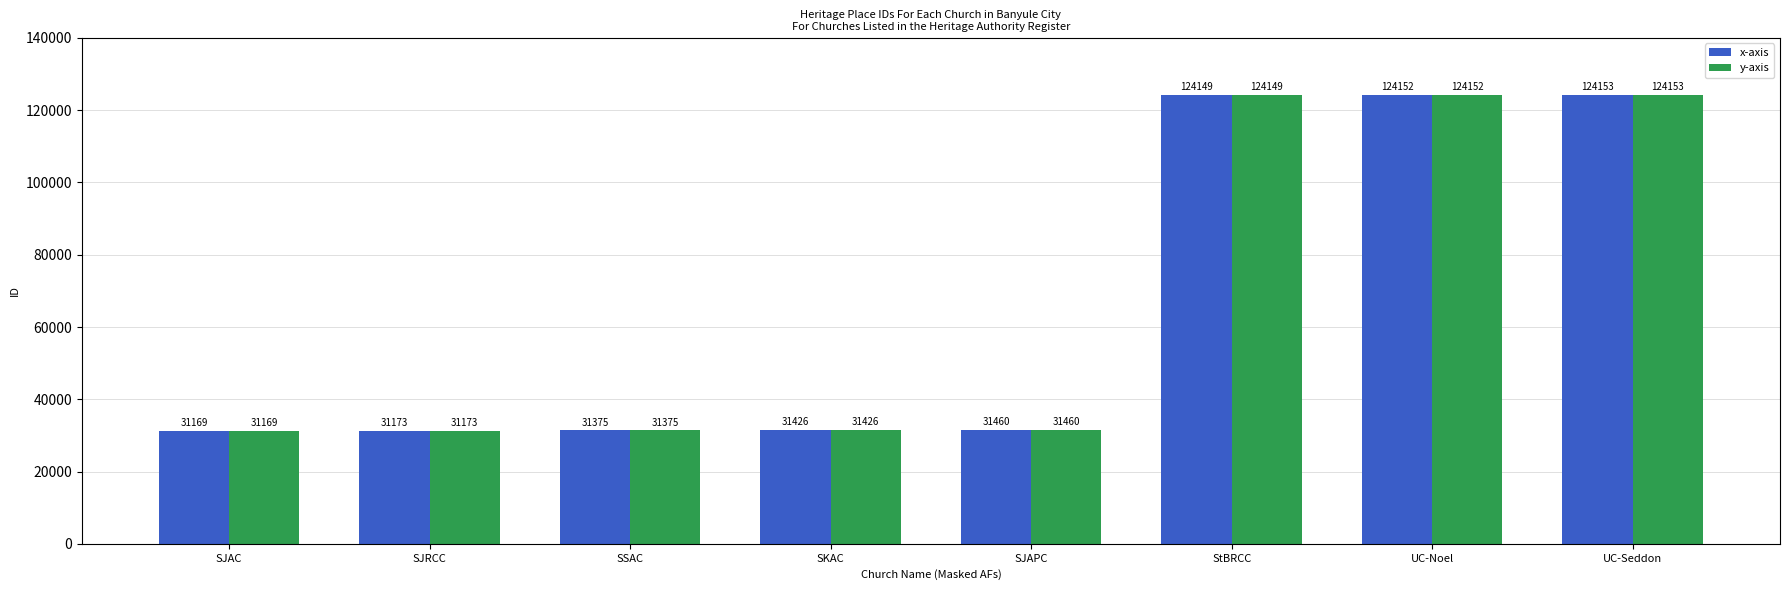

Which category has the lowest value across all series?

SJAC